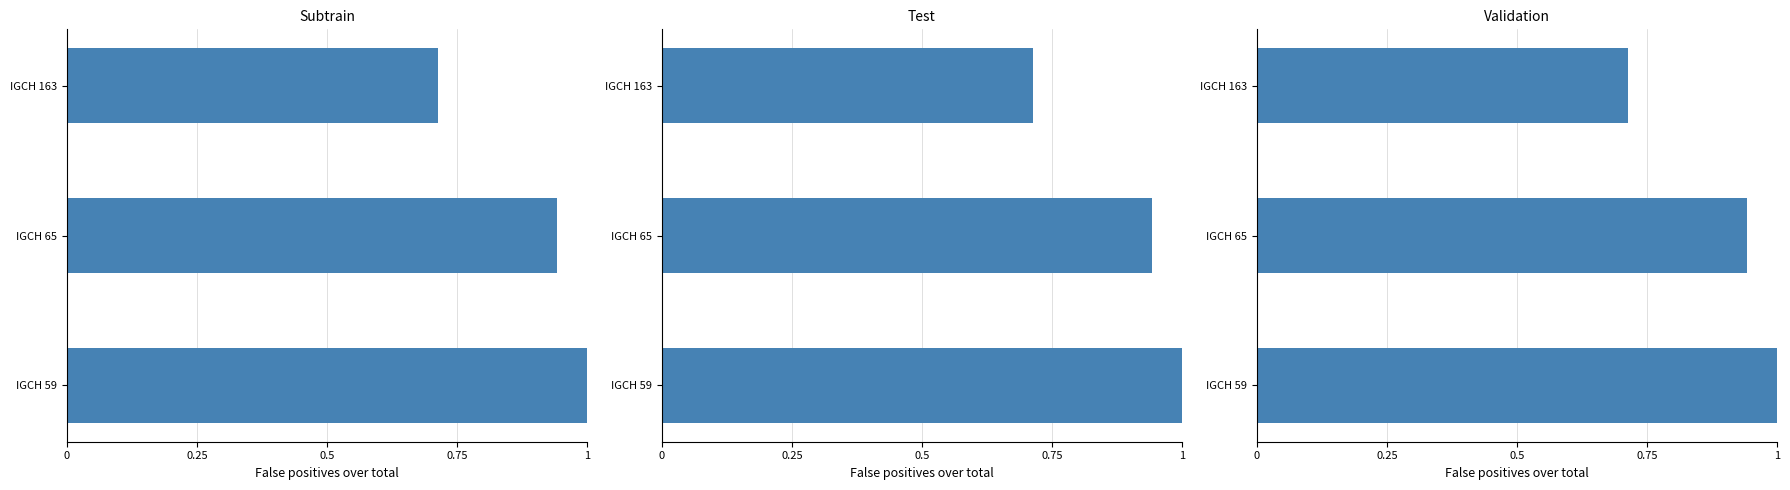

What is the change in value from IGCH 59 to IGCH 163?

-0.3